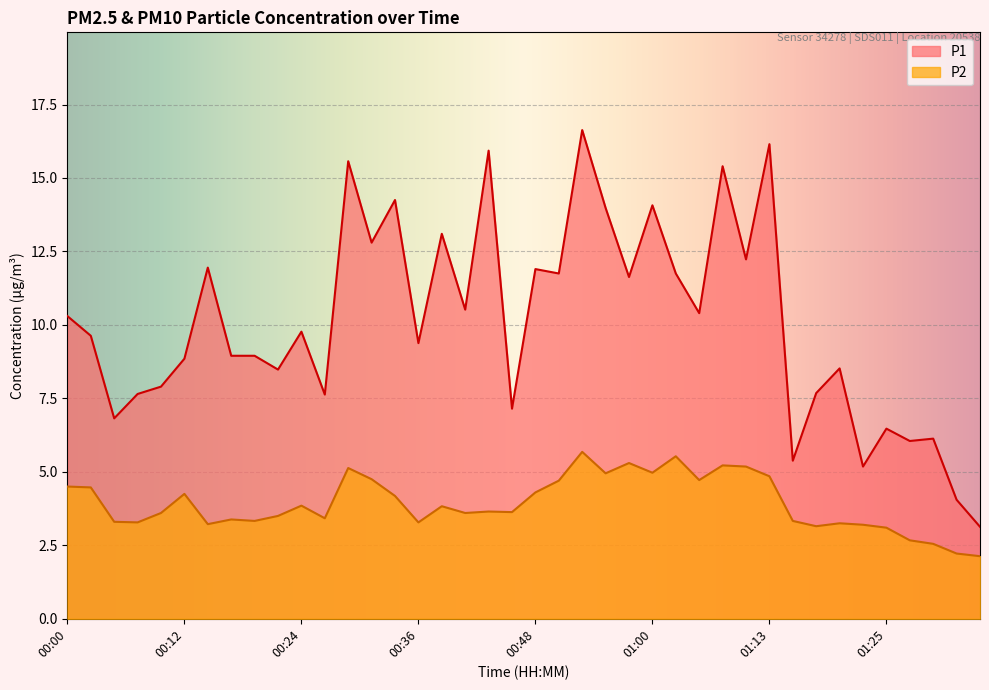

Is the value of P1 at 00:24 greater than the value of P2 at 01:22?

Yes